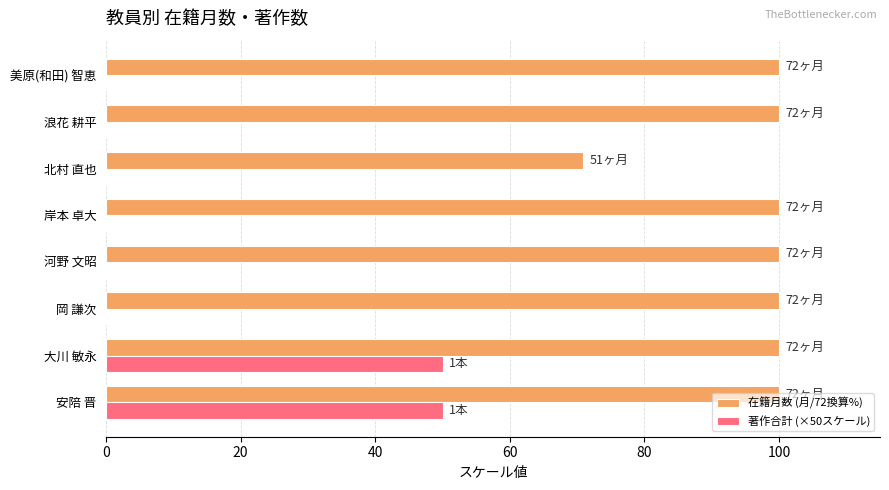

The 在籍月数 (月/72換算%) series shows 178.3 at 美原(和田) 智恵. True or false?

False